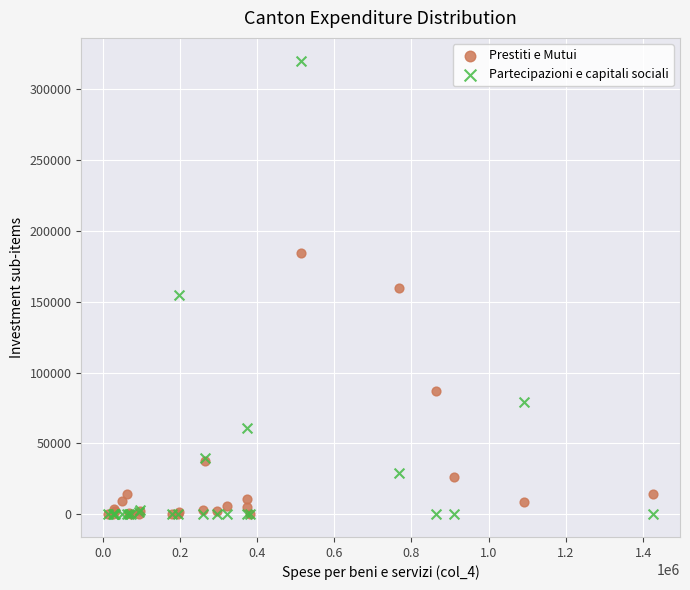

In the Prestiti e Mutui series, what Y value is closest to 92054?

86816.5